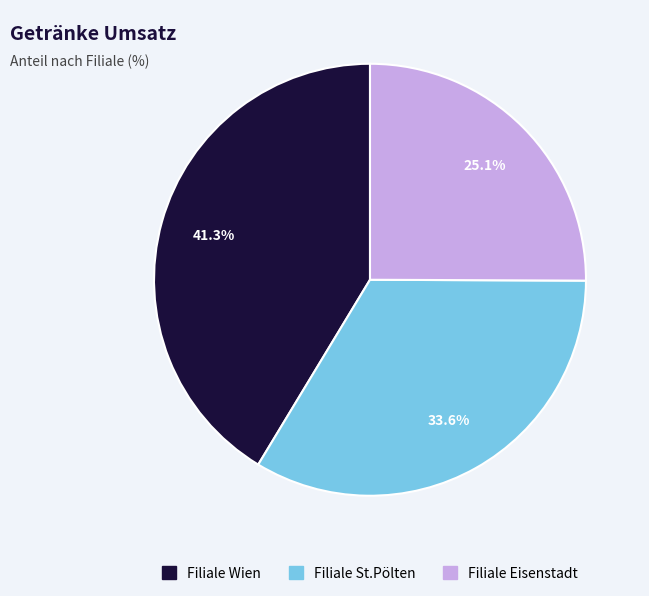

To the nearest percent, what is the combined percentage of Filiale Eisenstadt and Filiale St.Pölten?

59%